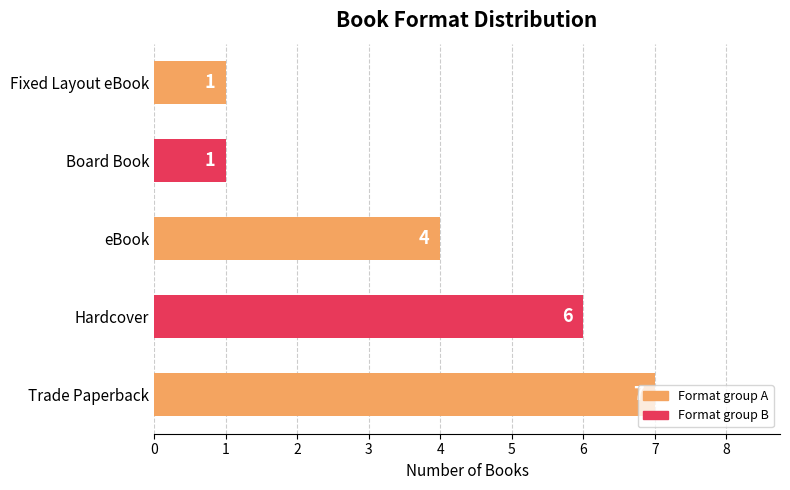

What is the smallest value displayed?

1